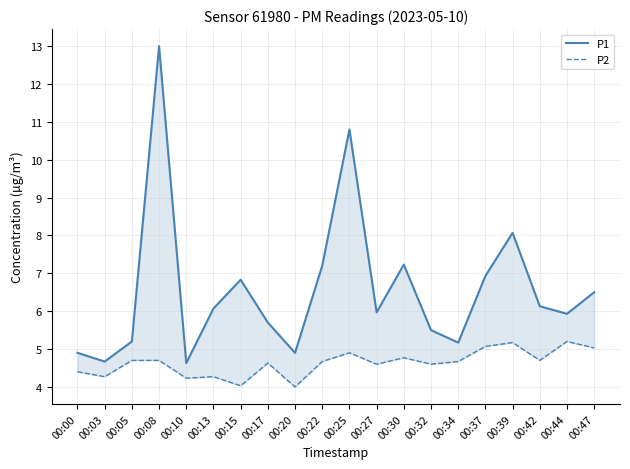

The P1 series shows 7.2 at 00:22. True or false?

True